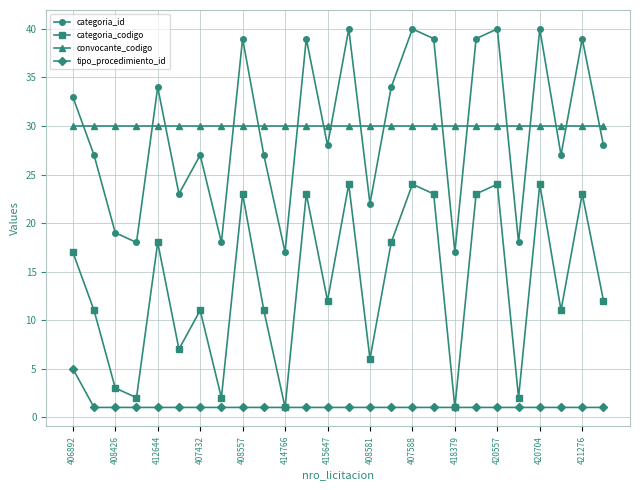

What is the average value of the categoria_codigo series?

14